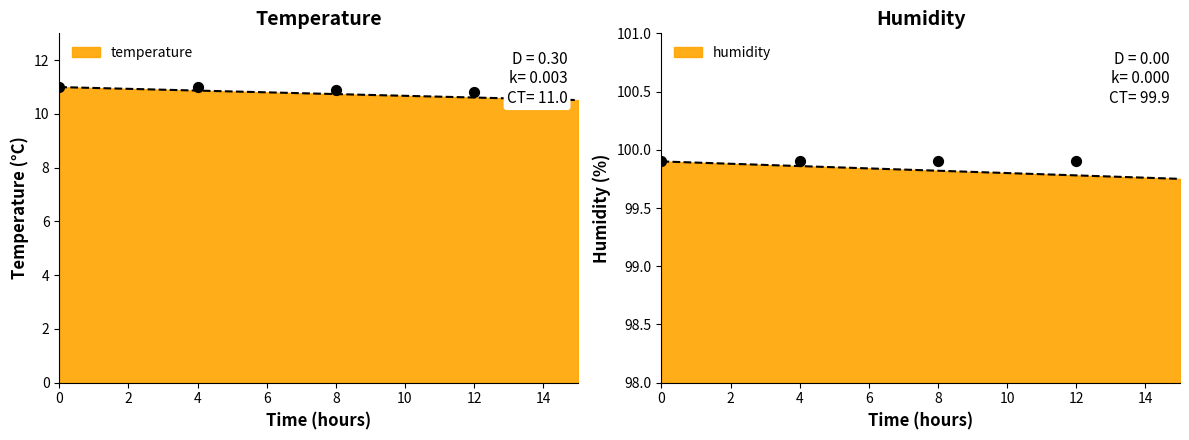

What are all the series names shown in the legend?

temperature, humidity